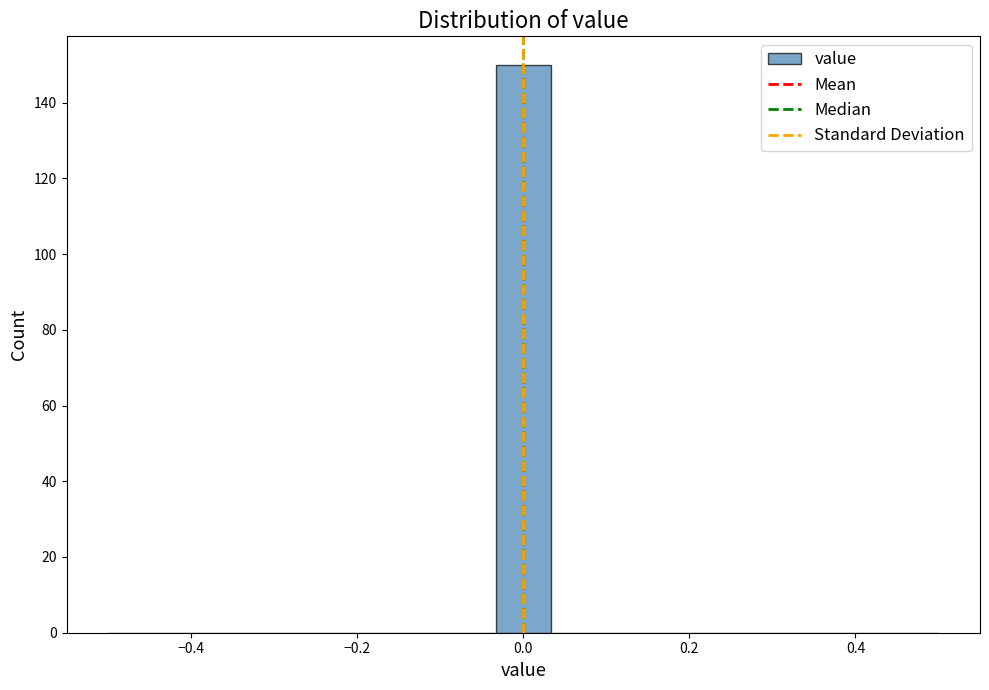

Around what value on the x-axis is the tallest bar? Give the approximate position of its centre, as read against the axis.

0.00